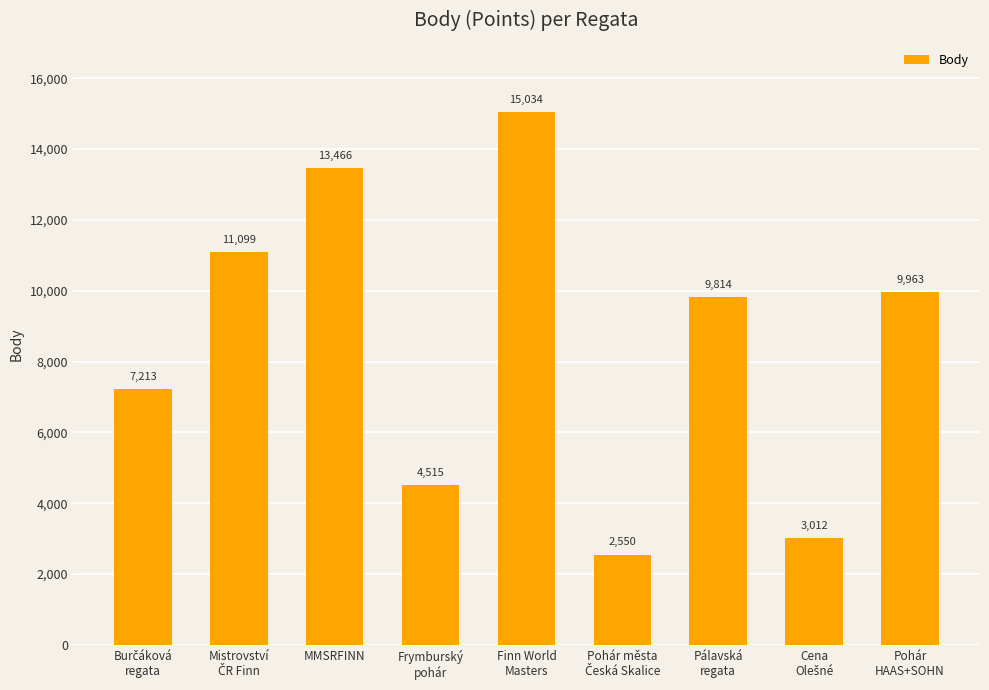

What is the maximum value shown in the chart?

15034